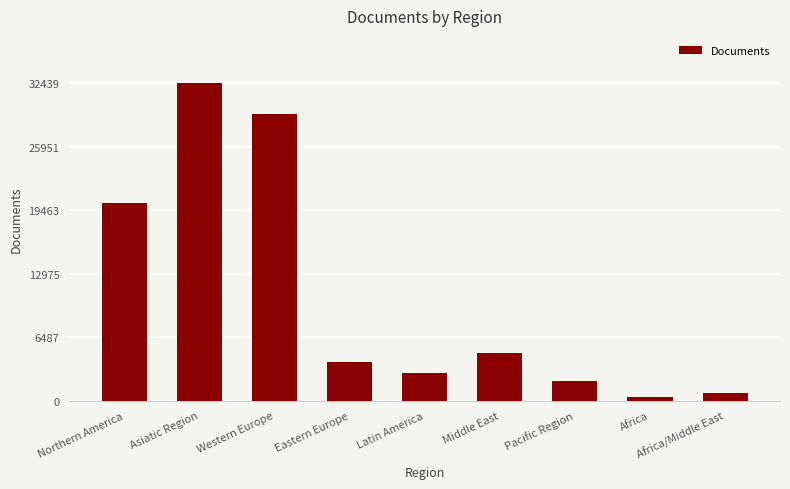

At which label is the value closest to 16422?

Northern America